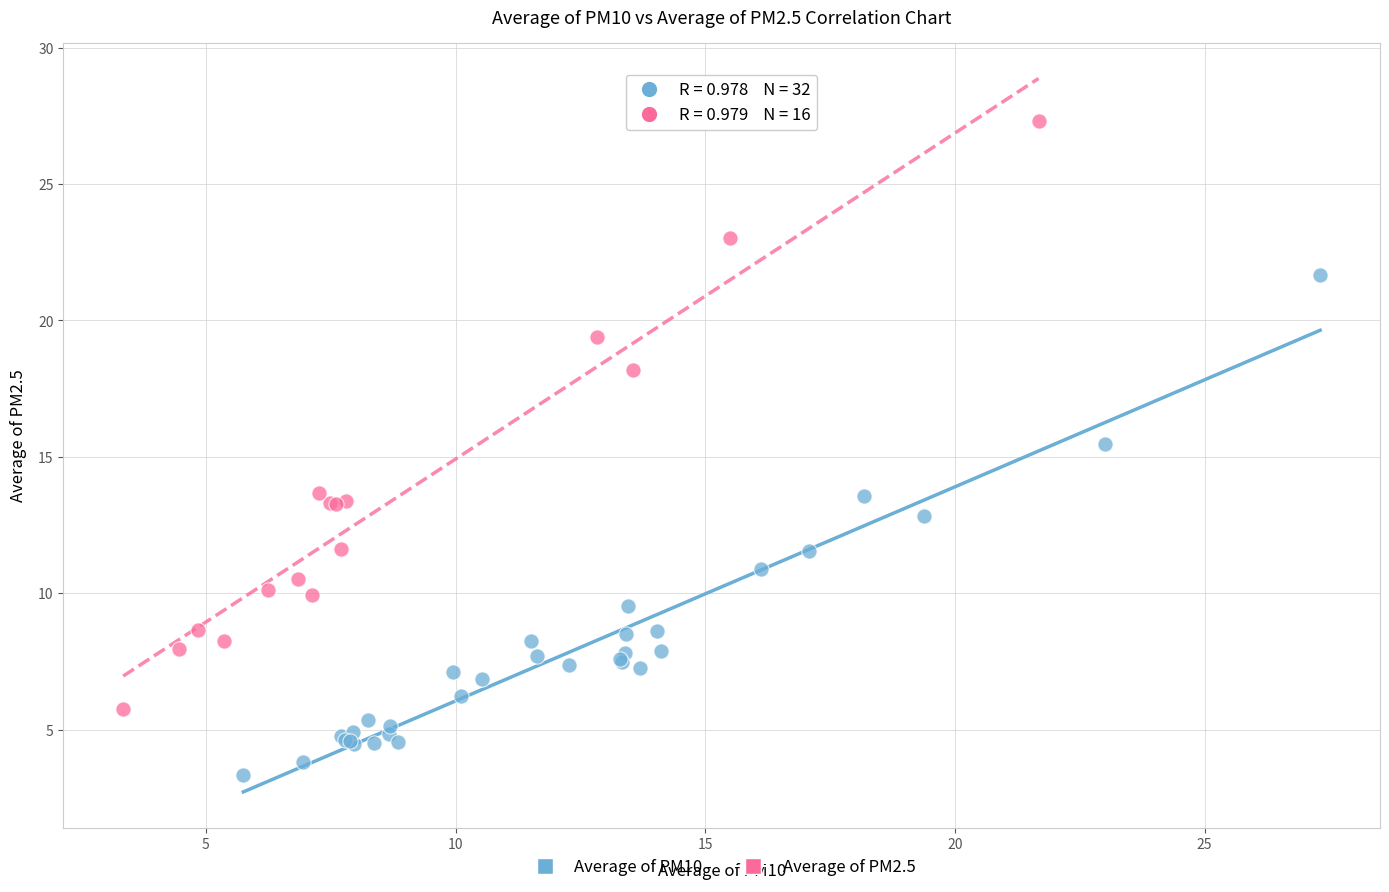

Which series contains the lowest Y value?

Average of PM10